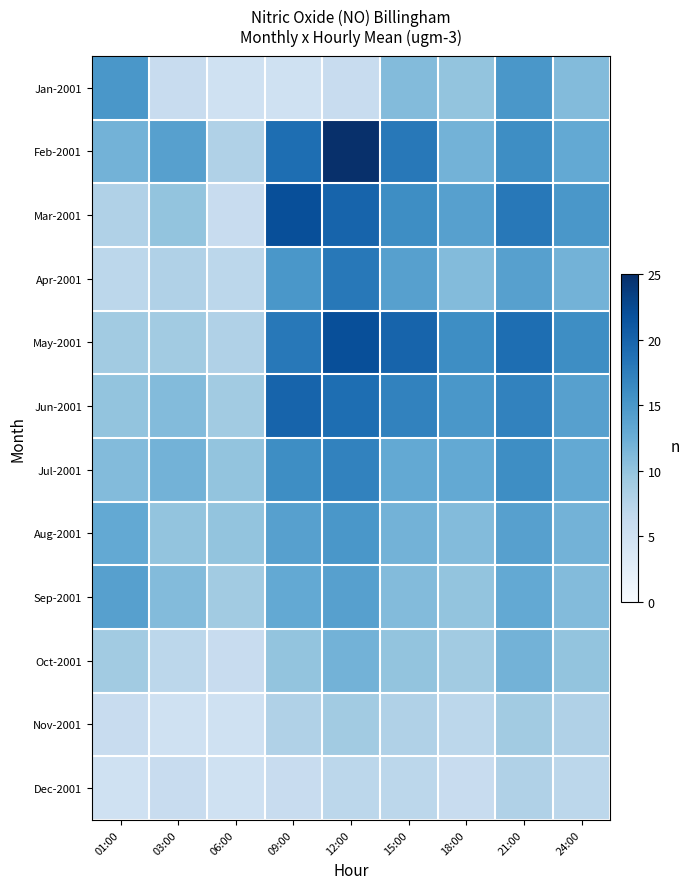

Reading left to right, what are all the values shown in this chart?

Jan-2001: 01:00=15	03:00=6	06:00=5	09:00=5	12:00=6	15:00=11	18:00=10	21:00=15	24:00=11
Feb-2001: 01:00=12	03:00=14	06:00=8	09:00=19	12:00=25	15:00=18	18:00=12	21:00=16	24:00=13
Mar-2001: 01:00=8	03:00=10	06:00=6	09:00=22	12:00=20	15:00=16	18:00=14	21:00=18	24:00=15
Apr-2001: 01:00=7	03:00=8	06:00=7	09:00=15	12:00=18	15:00=14	18:00=11	21:00=14	24:00=12
May-2001: 01:00=9	03:00=9	06:00=8	09:00=18	12:00=22	15:00=20	18:00=16	21:00=19	24:00=16
Jun-2001: 01:00=10	03:00=11	06:00=9	09:00=20	12:00=19	15:00=17	18:00=15	21:00=17	24:00=14
Jul-2001: 01:00=11	03:00=12	06:00=10	09:00=16	12:00=17	15:00=13	18:00=13	21:00=16	24:00=13
Aug-2001: 01:00=13	03:00=10	06:00=10	09:00=14	12:00=15	15:00=12	18:00=11	21:00=14	24:00=12
Sep-2001: 01:00=14	03:00=11	06:00=9	09:00=13	12:00=14	15:00=11	18:00=10	21:00=13	24:00=11
Oct-2001: 01:00=9	03:00=7	06:00=6	09:00=10	12:00=12	15:00=10	18:00=9	21:00=12	24:00=10
Nov-2001: 01:00=6	03:00=5	06:00=5	09:00=8	12:00=9	15:00=8	18:00=7	21:00=9	24:00=8
Dec-2001: 01:00=5	03:00=6	06:00=5	09:00=6	12:00=7	15:00=7	18:00=6	21:00=8	24:00=7